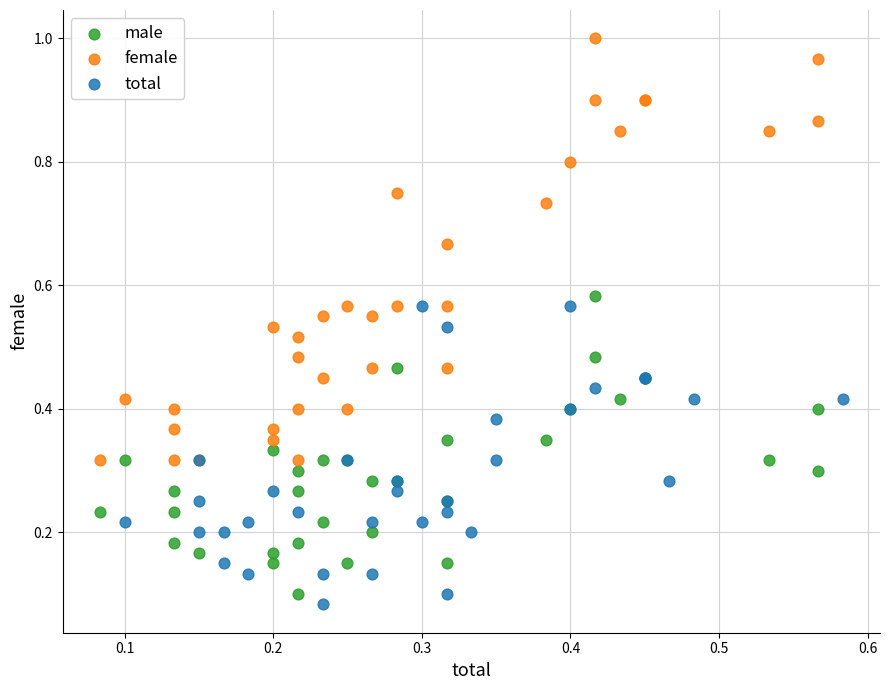

Which series reaches the maximum Y coordinate?

female